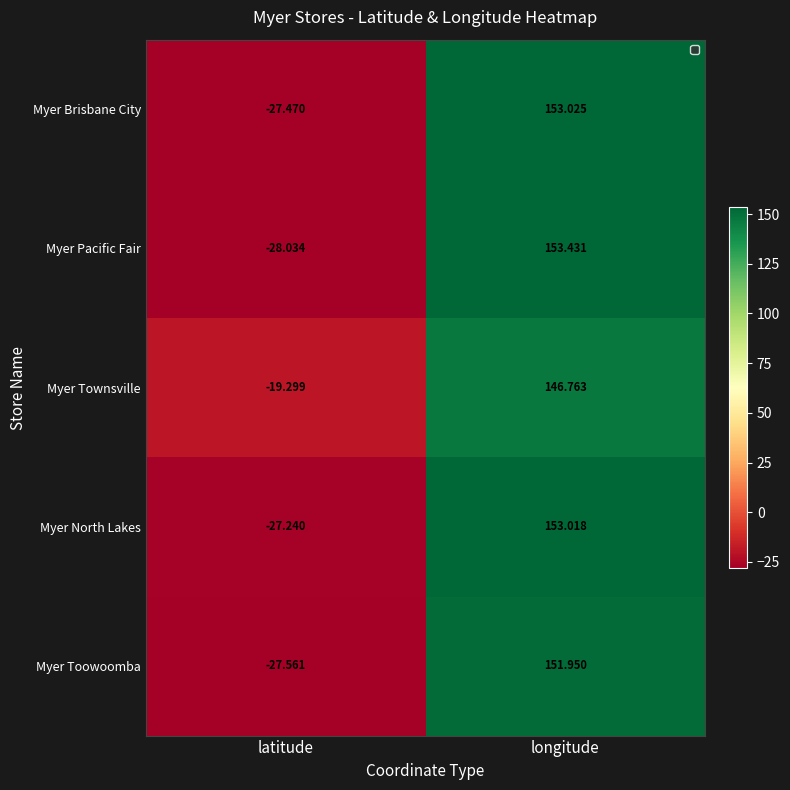

At which label is Myer North Lakes closest to 62?

latitude